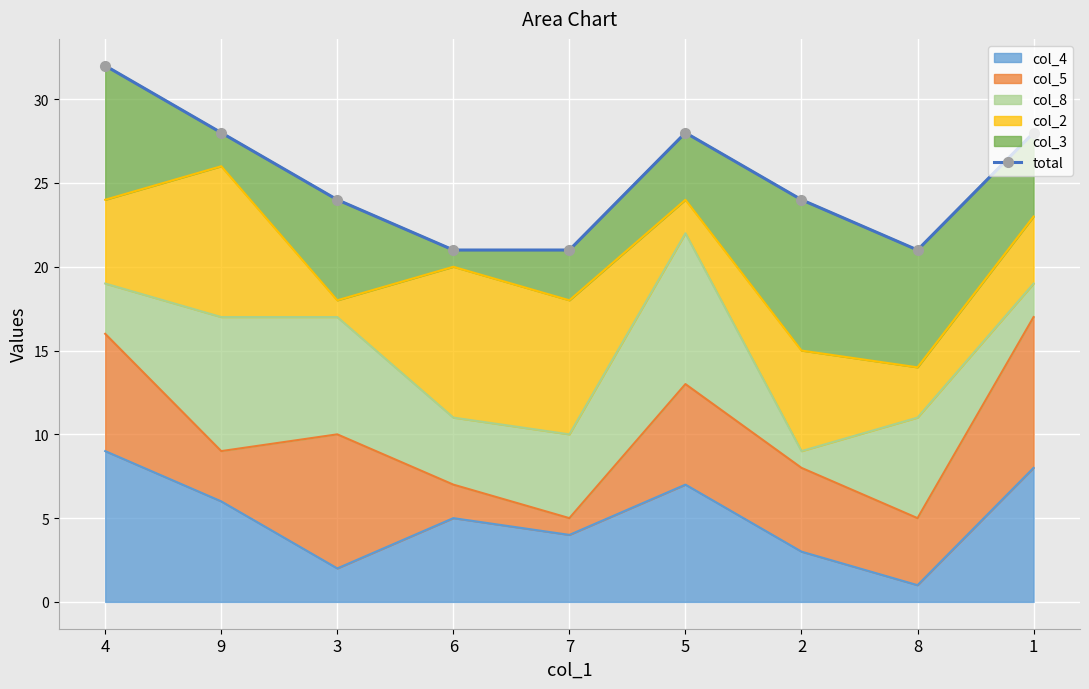

What is the maximum value shown in the chart?

32